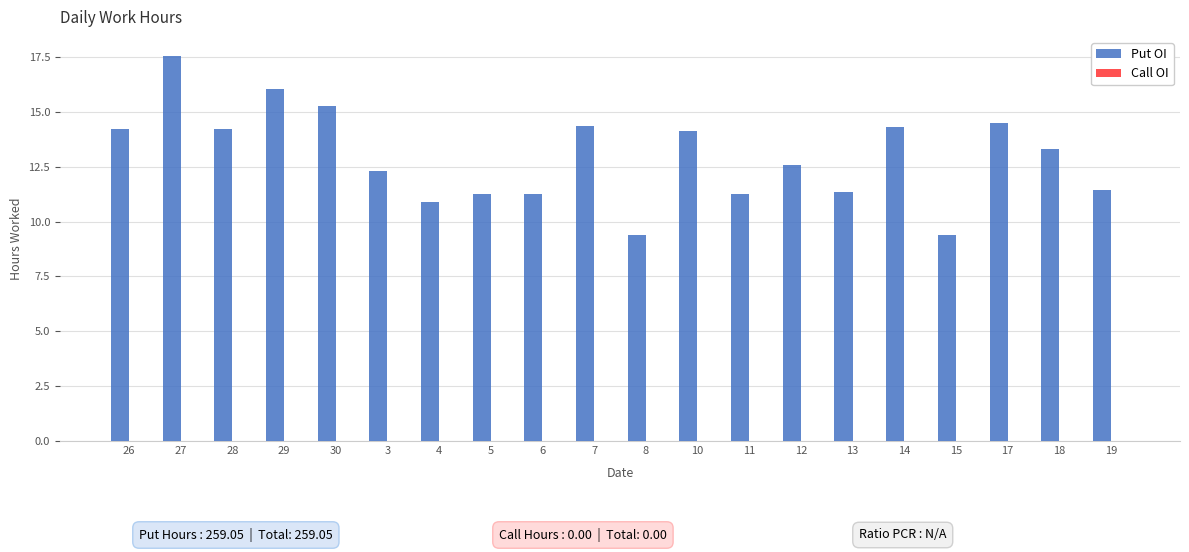

What position from the right is 15?

4